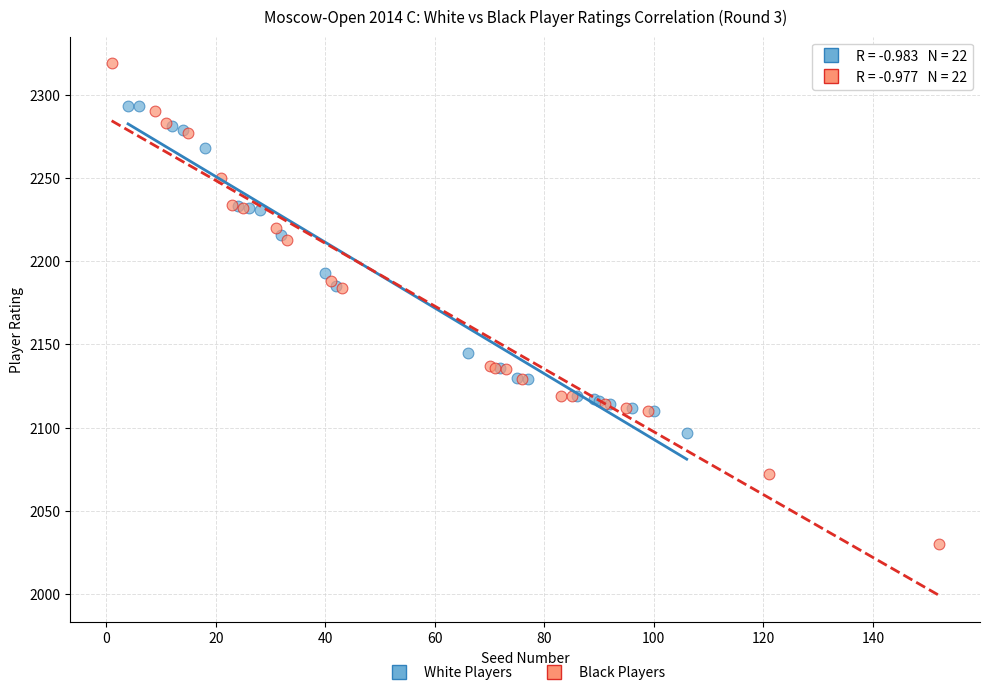

Which series reaches the minimum Y coordinate?

Black Players